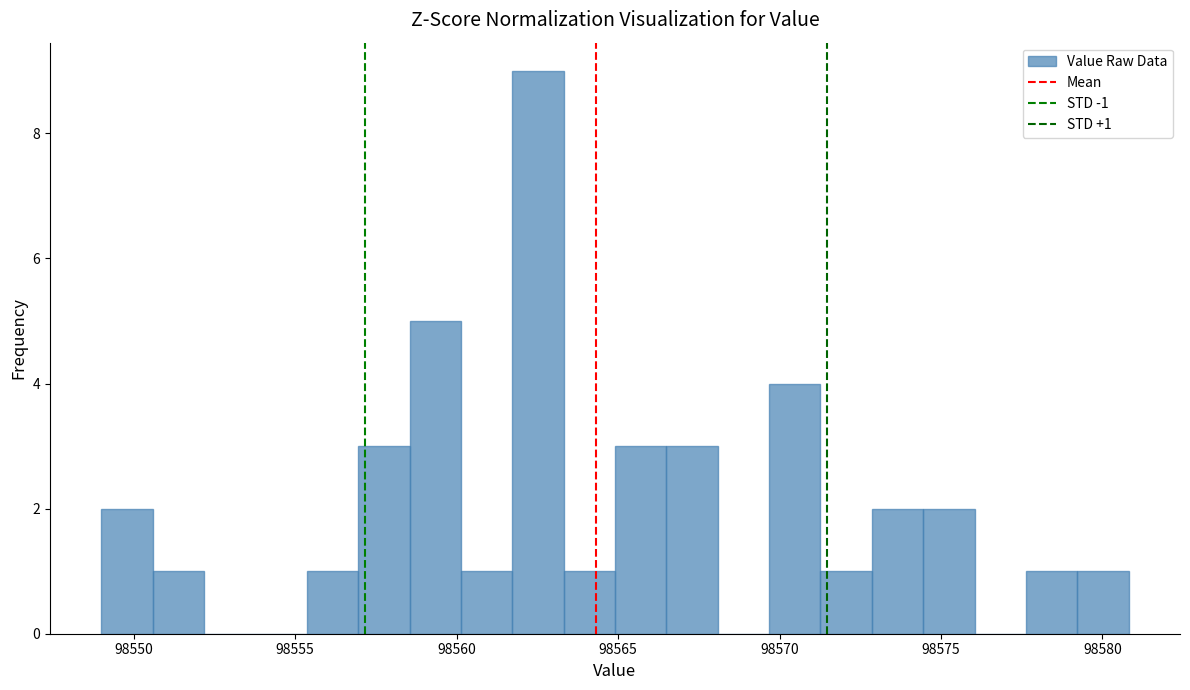

Read against the x-axis, roughly where is the centre of the tallest bar?

98562.5